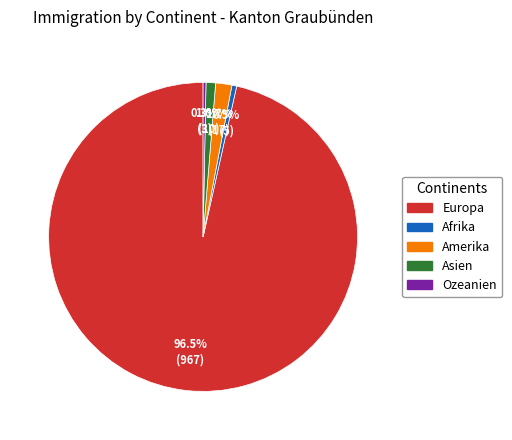

To the nearest percent, what is the difference between the largest and smallest slice percentages?

96%